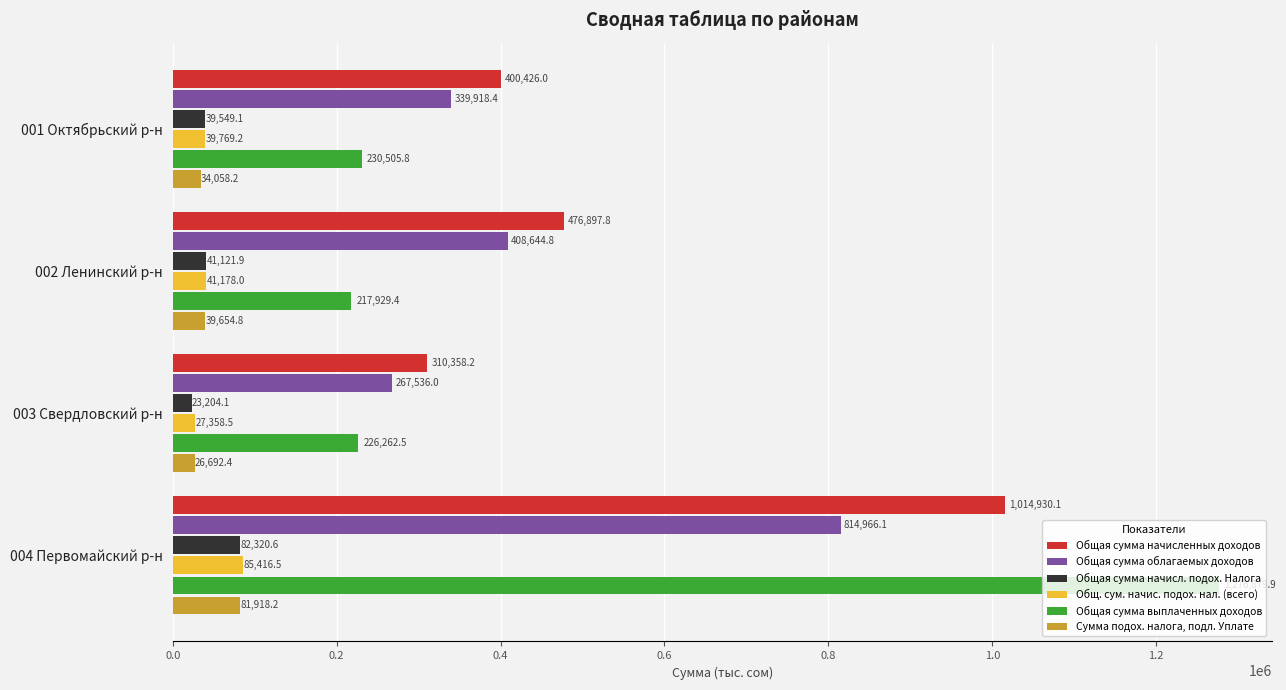

At which label is Общая сумма облагаемых доходов closest to 541251?

002 Ленинский р-н